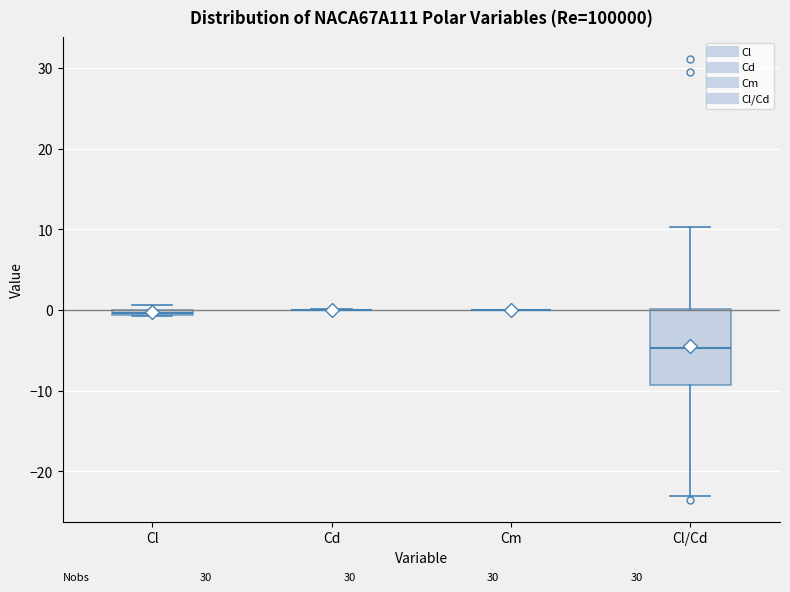

Where is the upper edge of the box for Cl/Cd on the y-axis? The values are not printed on the chart, so give them approximately, as read against the axis.

0